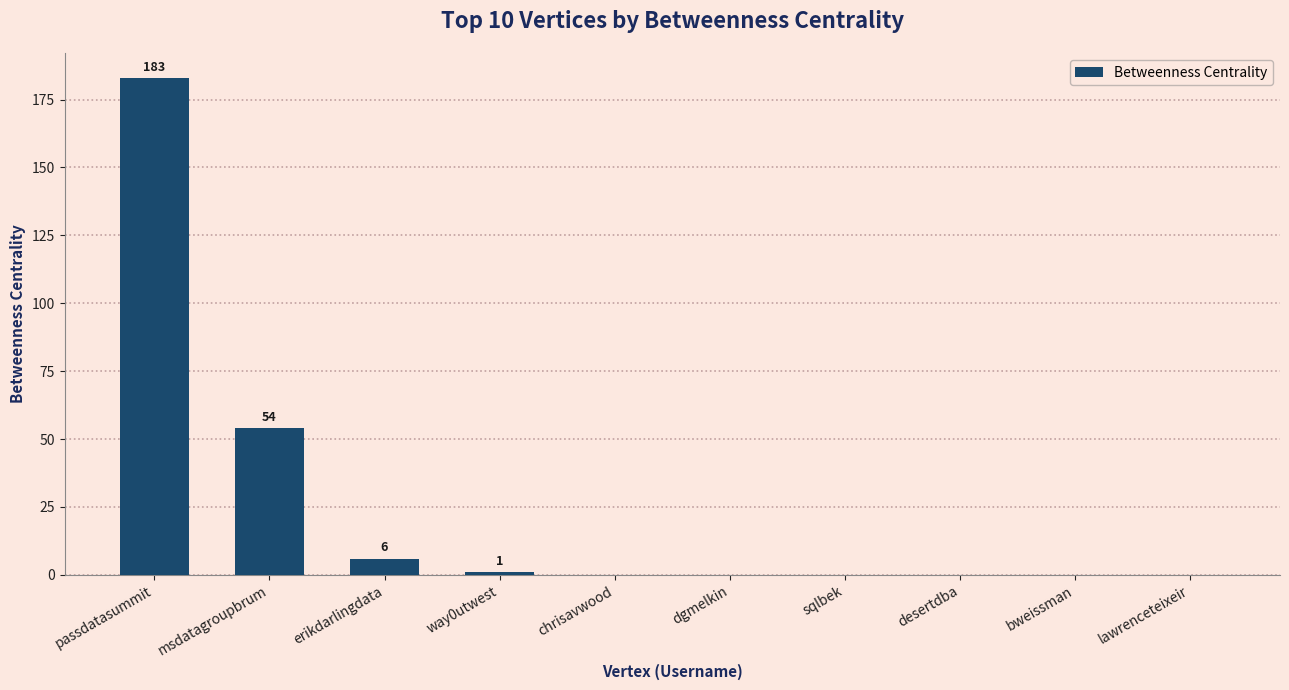

What is the maximum value shown in the chart?

183